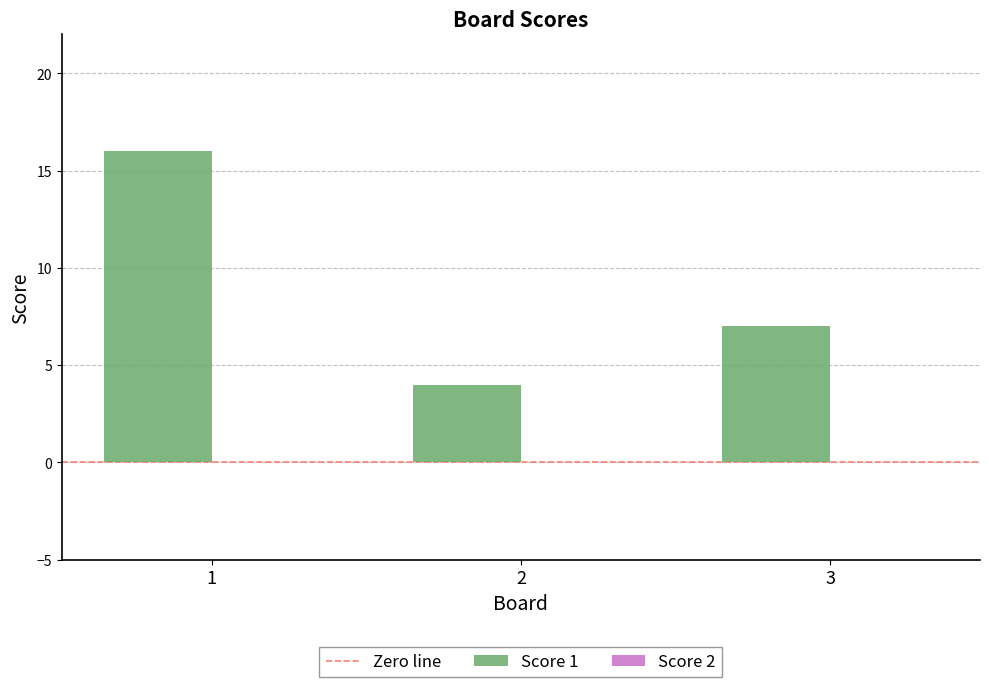

Which has a higher value, 3 or 1?

1